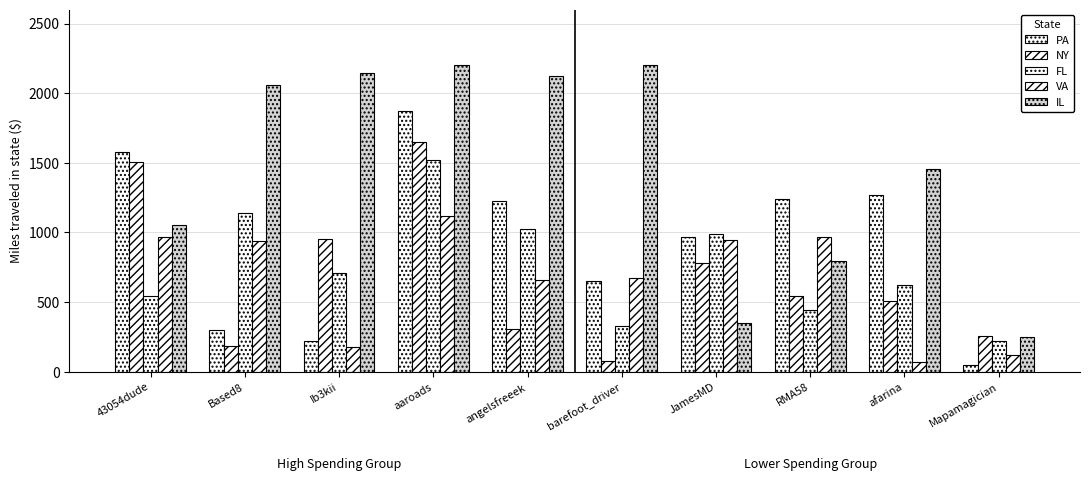

Count the number of categories in the chart.

10